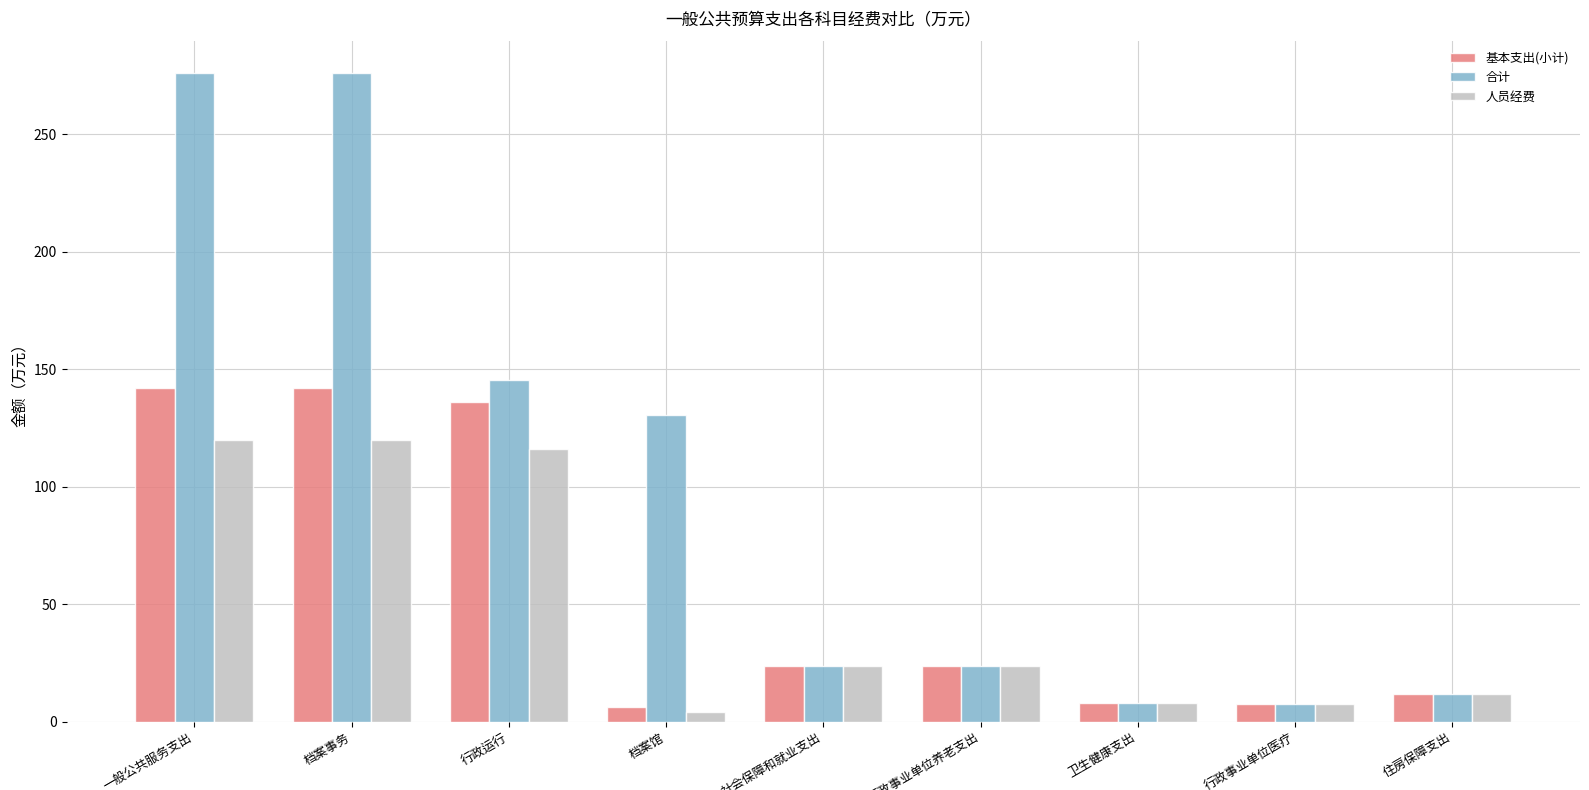

Which series has the largest total across all categories?

合计